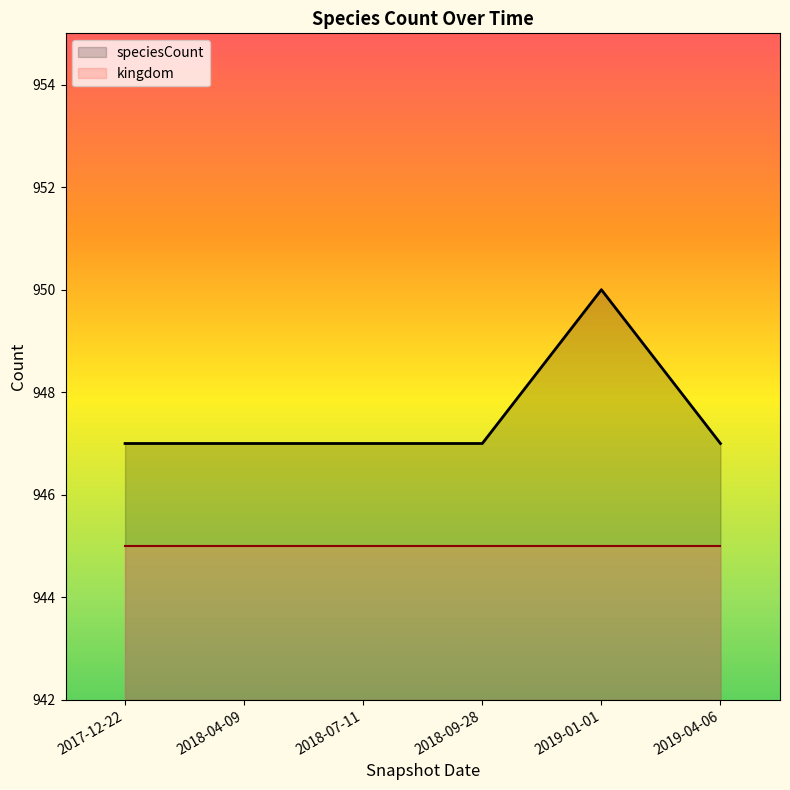

How many lines are shown in the chart?

2